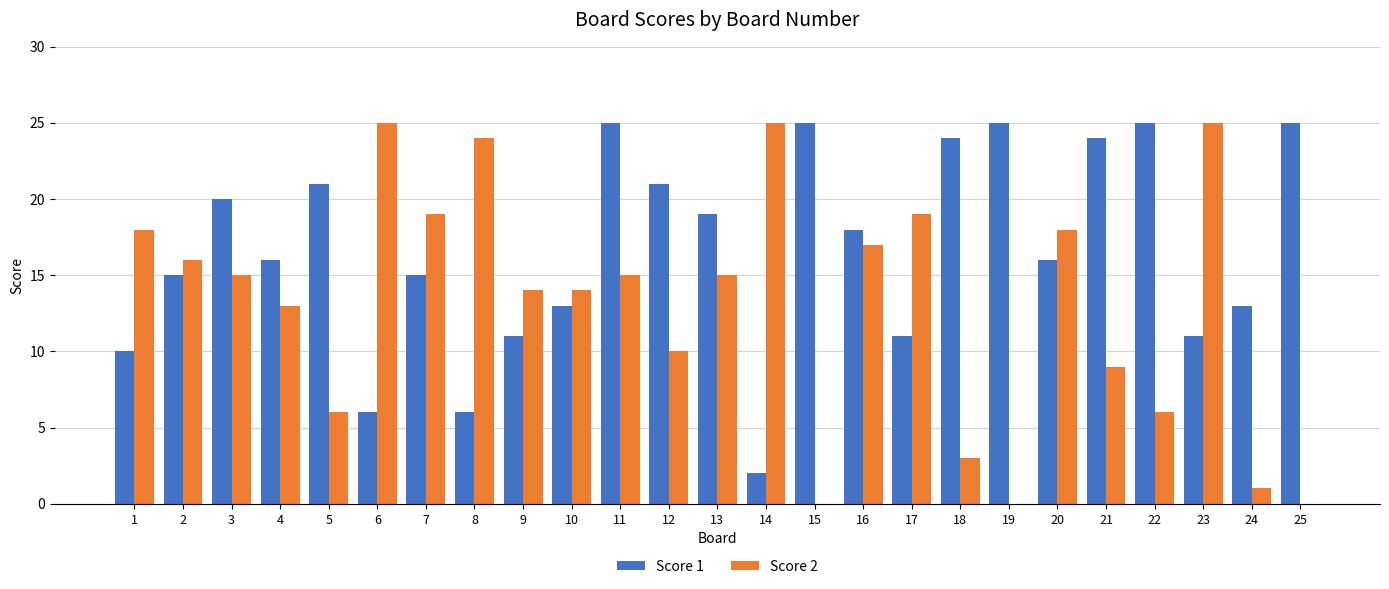

What is the highest value of the Score 2 series?

25